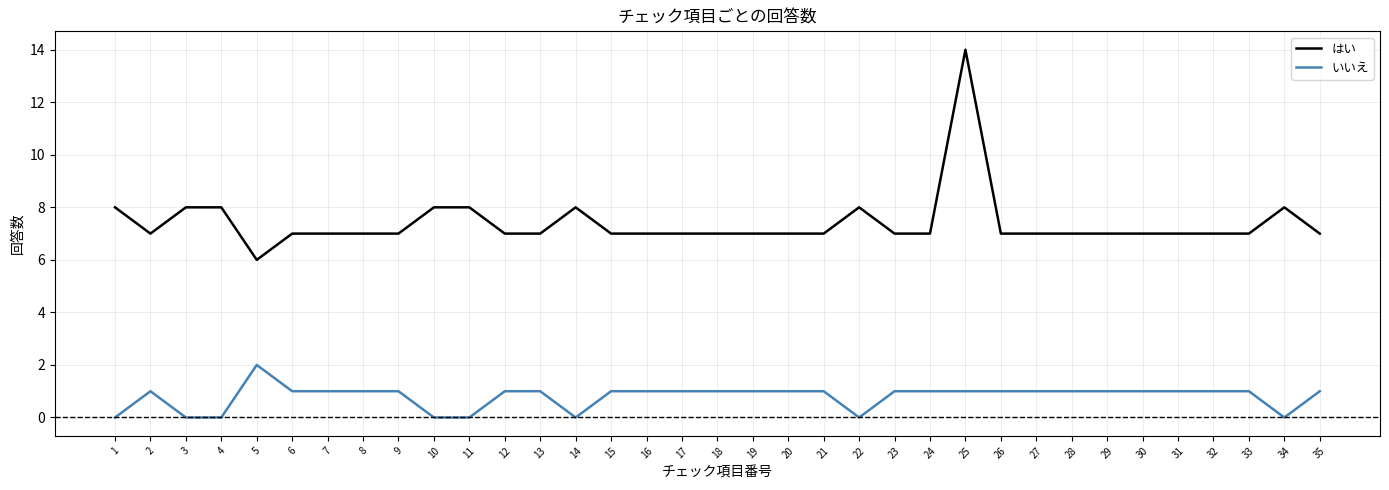

Is the value of はい at 22 greater than the value of いいえ at 31?

Yes